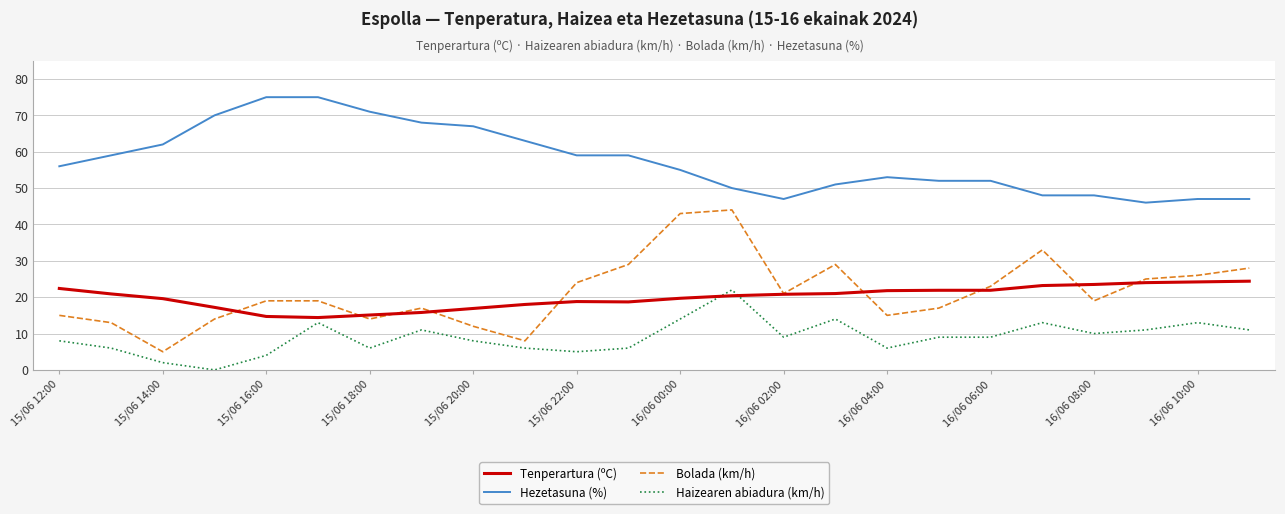

Which series has the largest range (max minus min)?

Bolada (km/h)